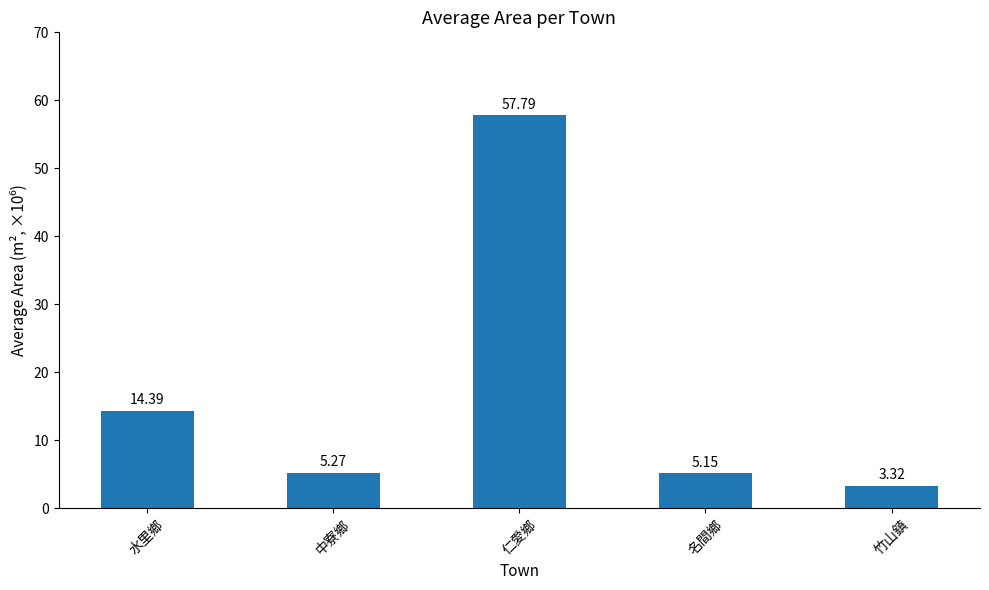

Which has a higher value, 水里鄉 or 名間鄉?

水里鄉